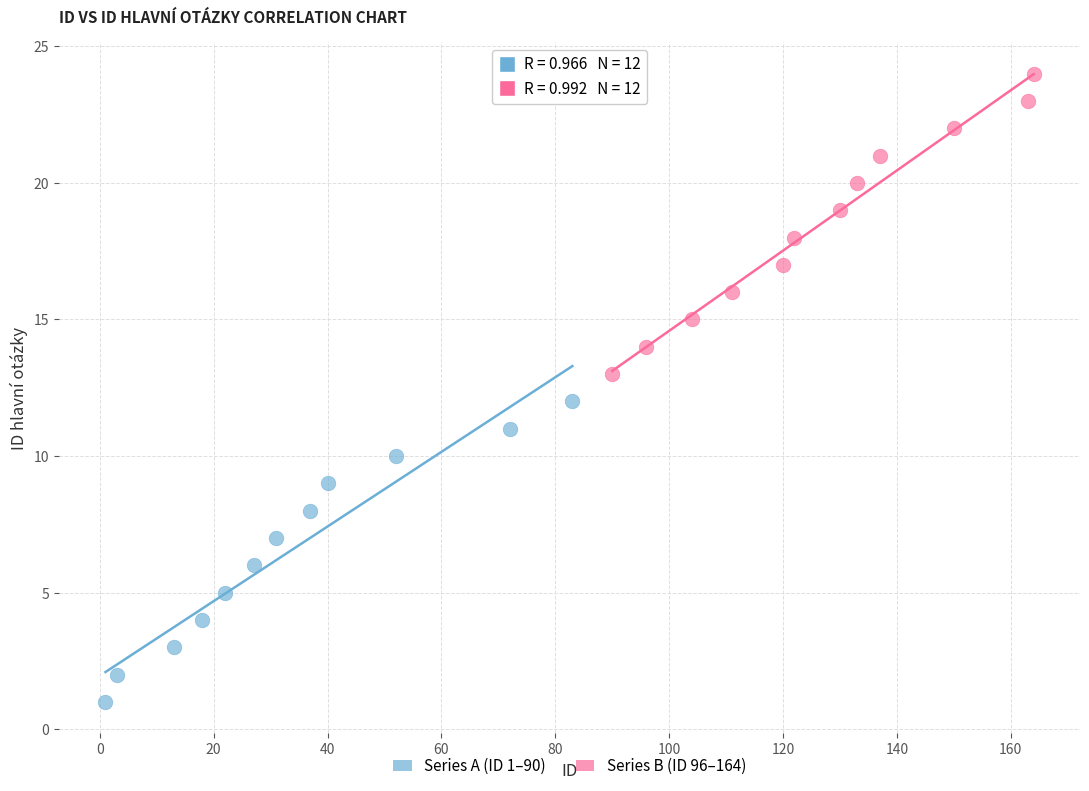

Which series contains the lowest Y value?

Series A (ID 1–90)